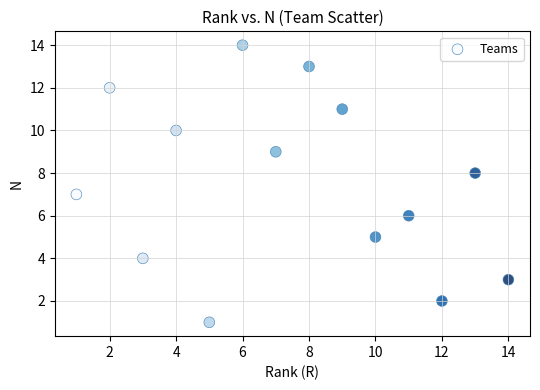

What is the range of X values (max minus min)?

13